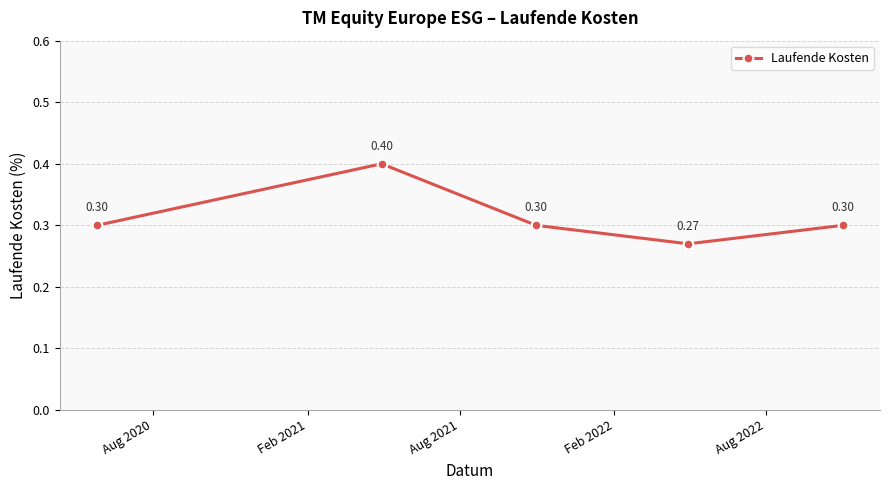

What is the average value?

0.3